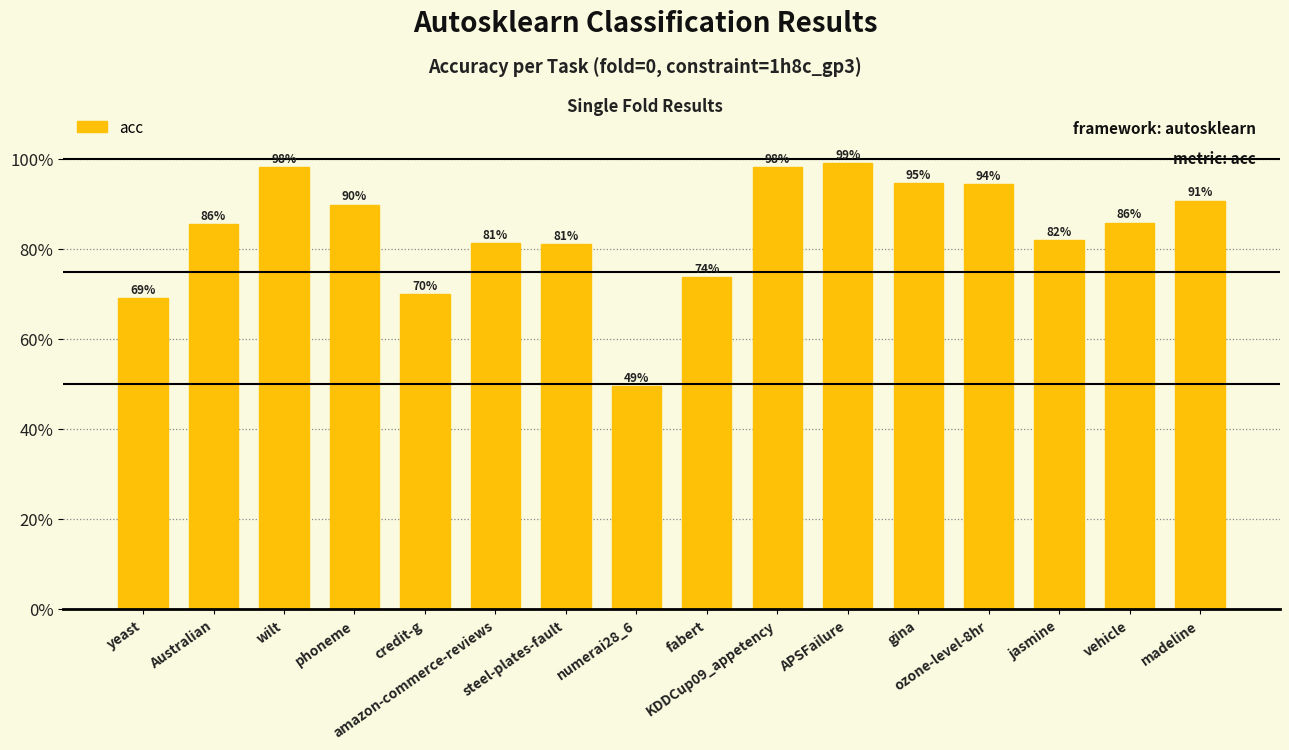

What is the approximate value at amazon-commerce-reviews?

0.8